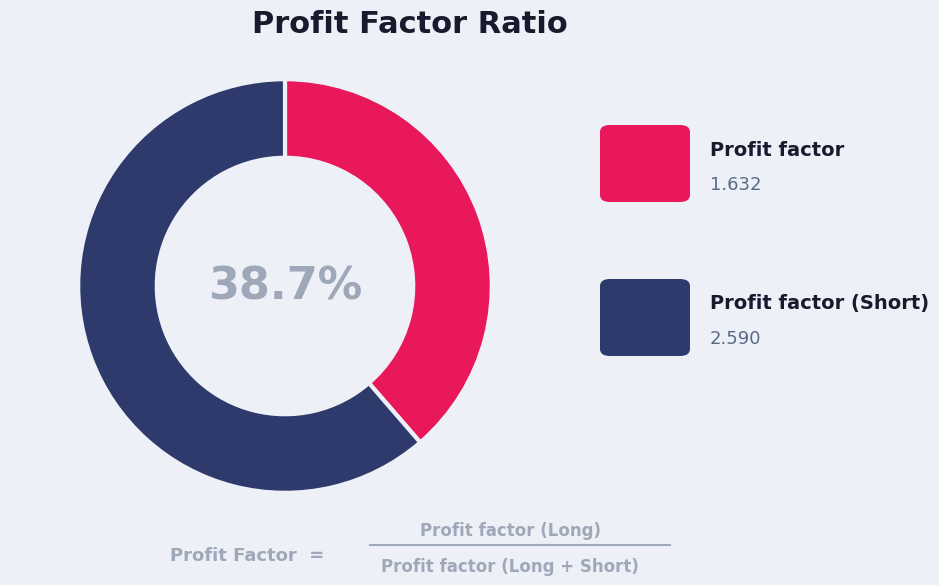

Does any single category account for the majority?

Yes